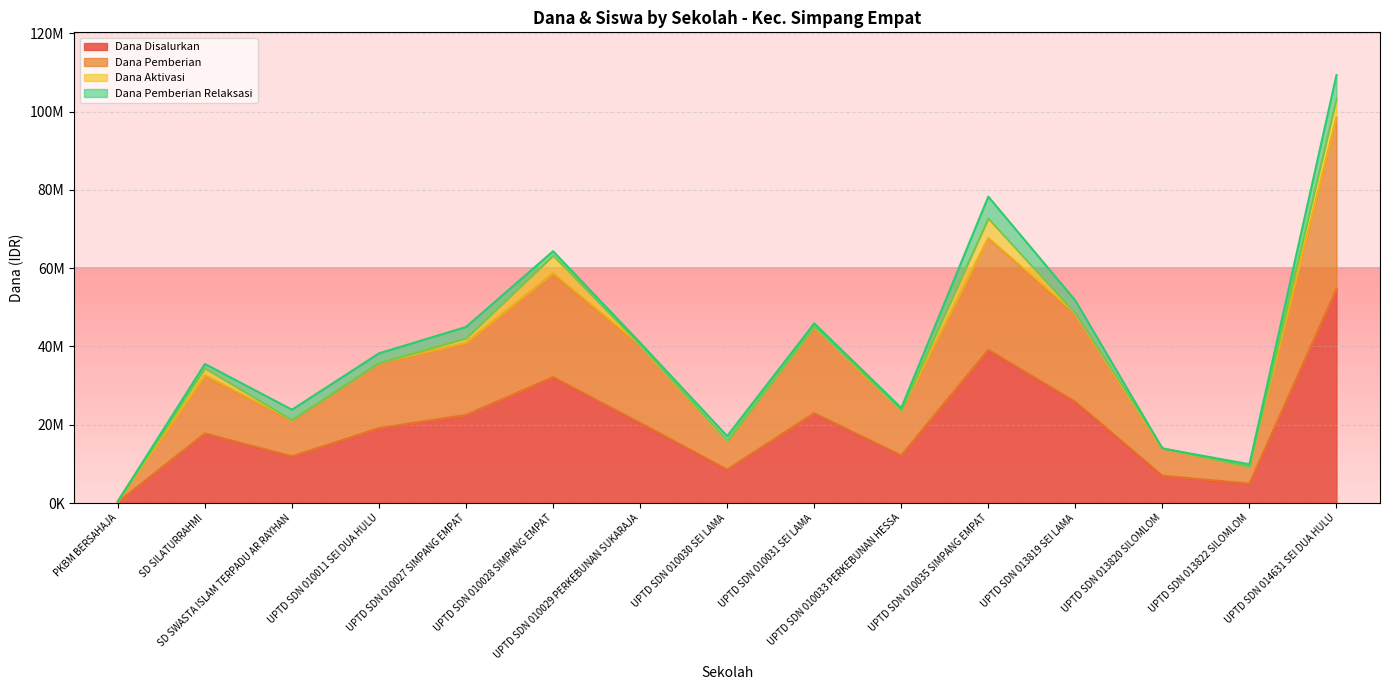

What is the difference between the Dana Pemberian values at UPTD SDN 013819 SEI LAMA and UPTD SDN 013822 SILOMLOM?

39150000